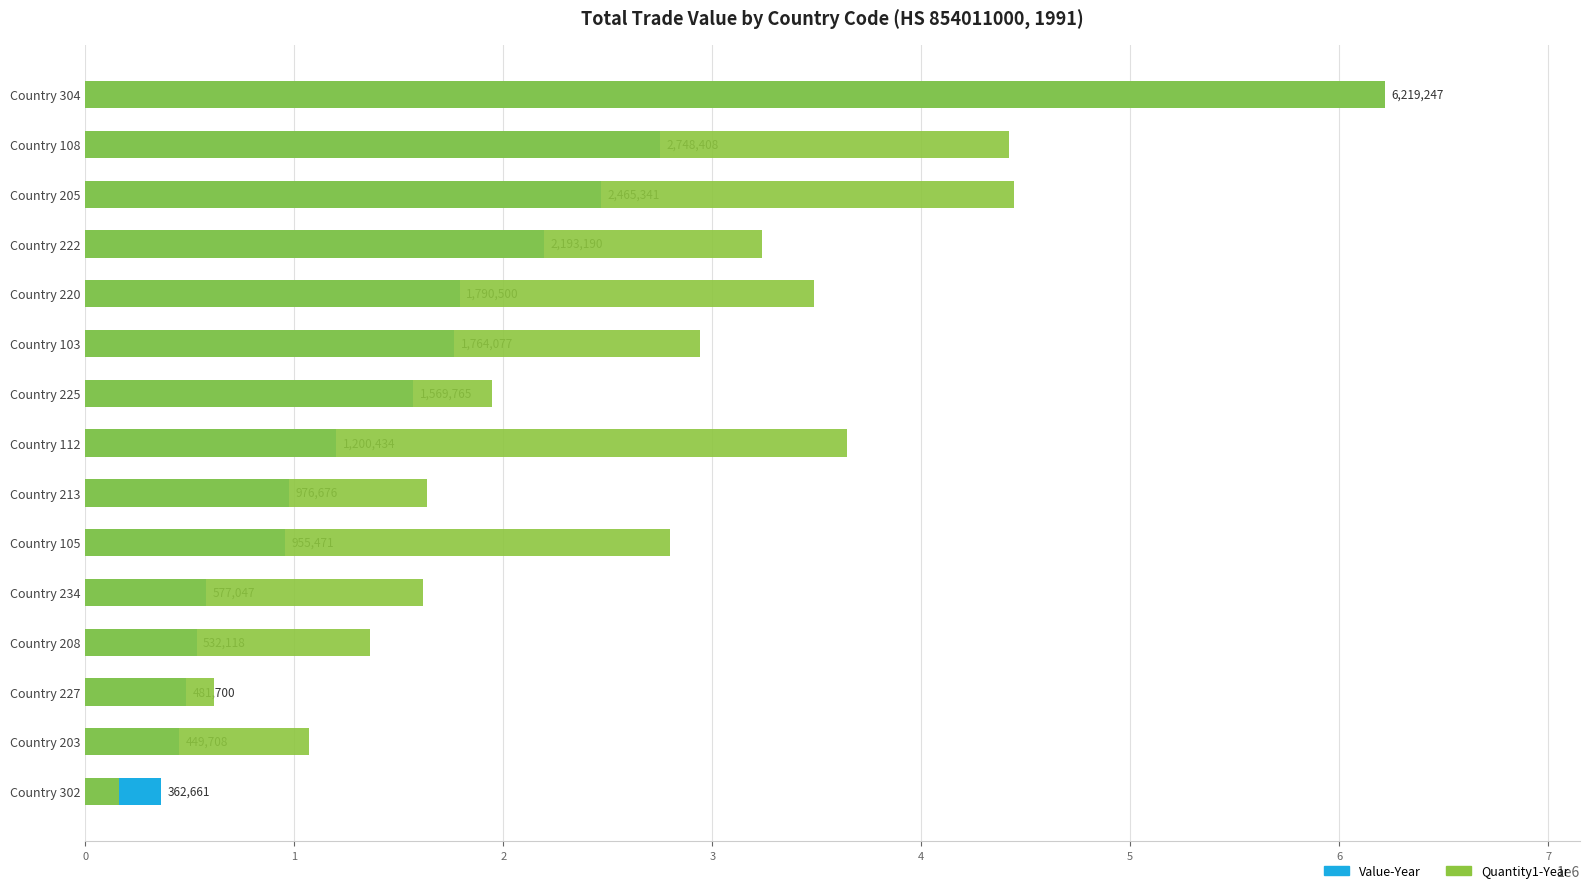

Is it true that Value-Year equals 362661.0 at Country 302?

True